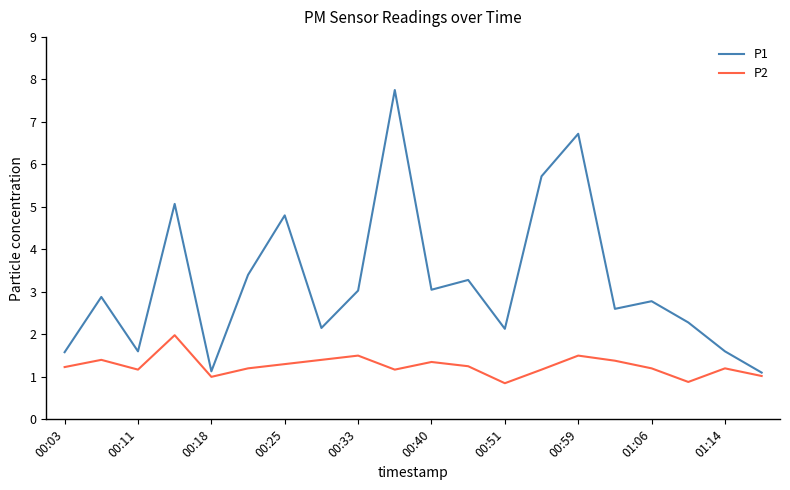

True or false: P1 and P2 intersect in this chart.

False